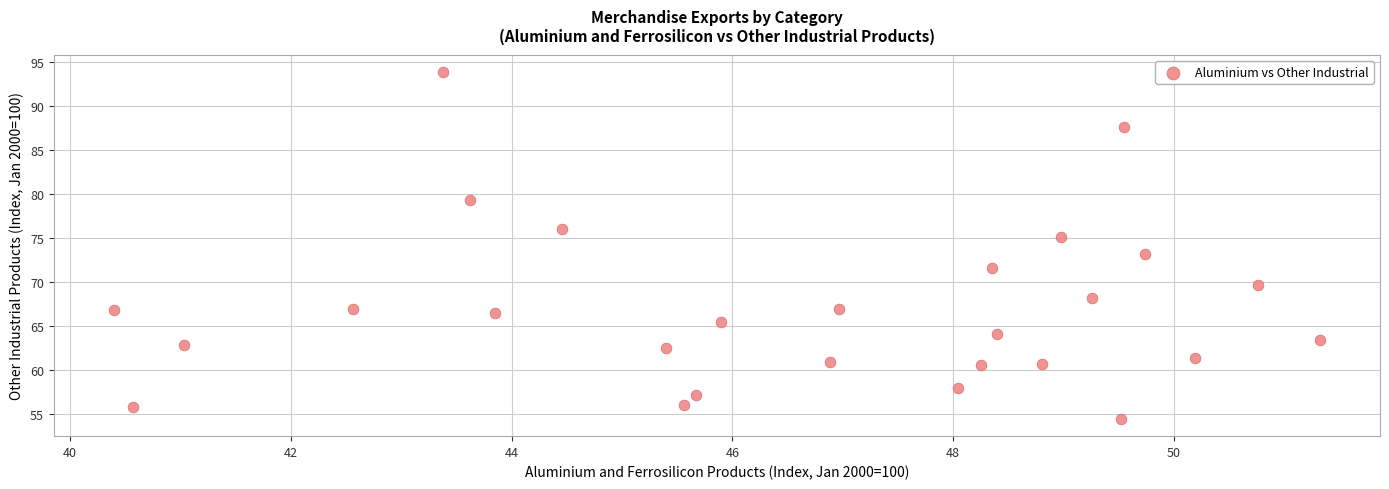

What is the range of X values (max minus min)?

10.9